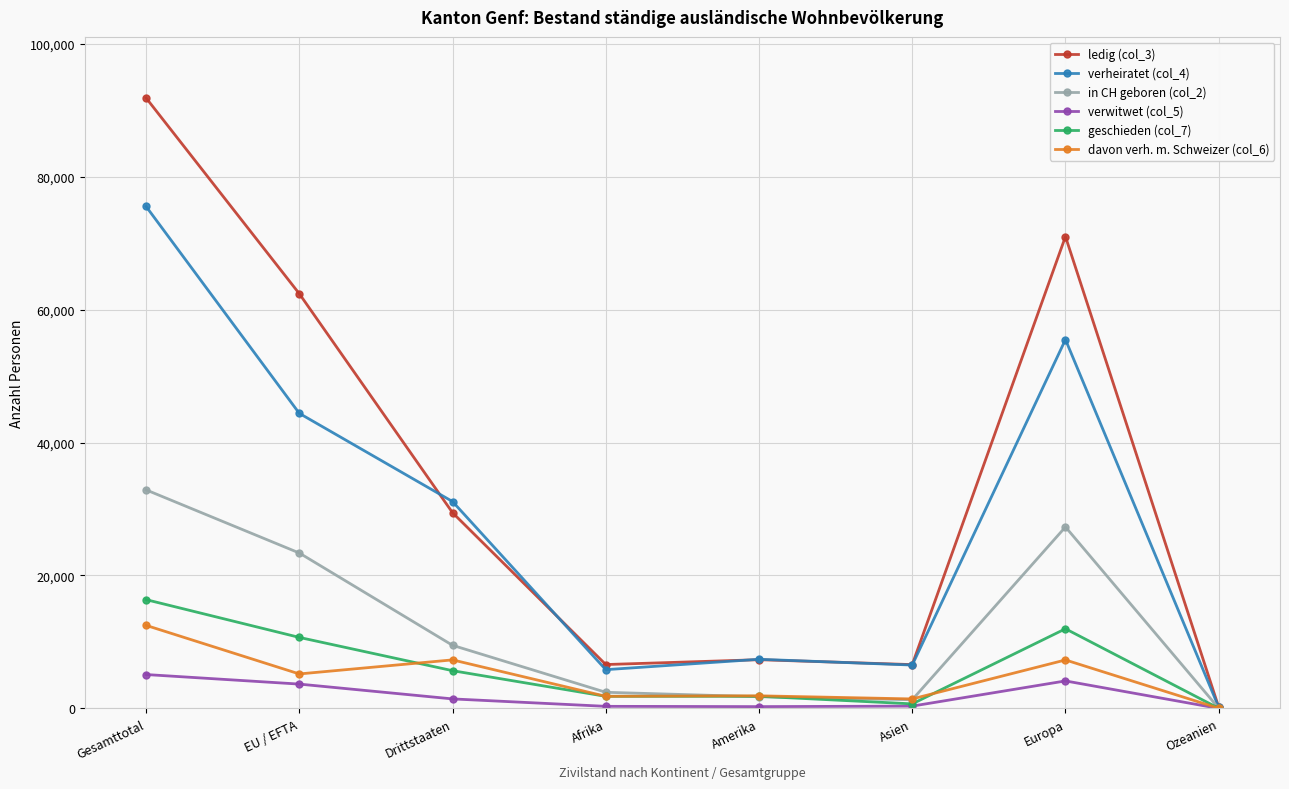

What is the average value of the davon verh. m. Schweizer (col_6) series?

4686